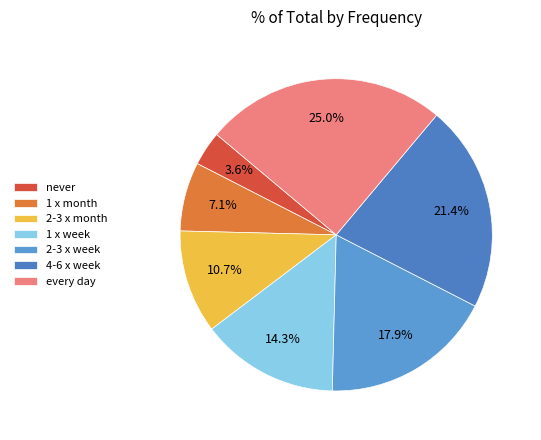

To the nearest percent, what portion does 2-3 x month represent?

11%